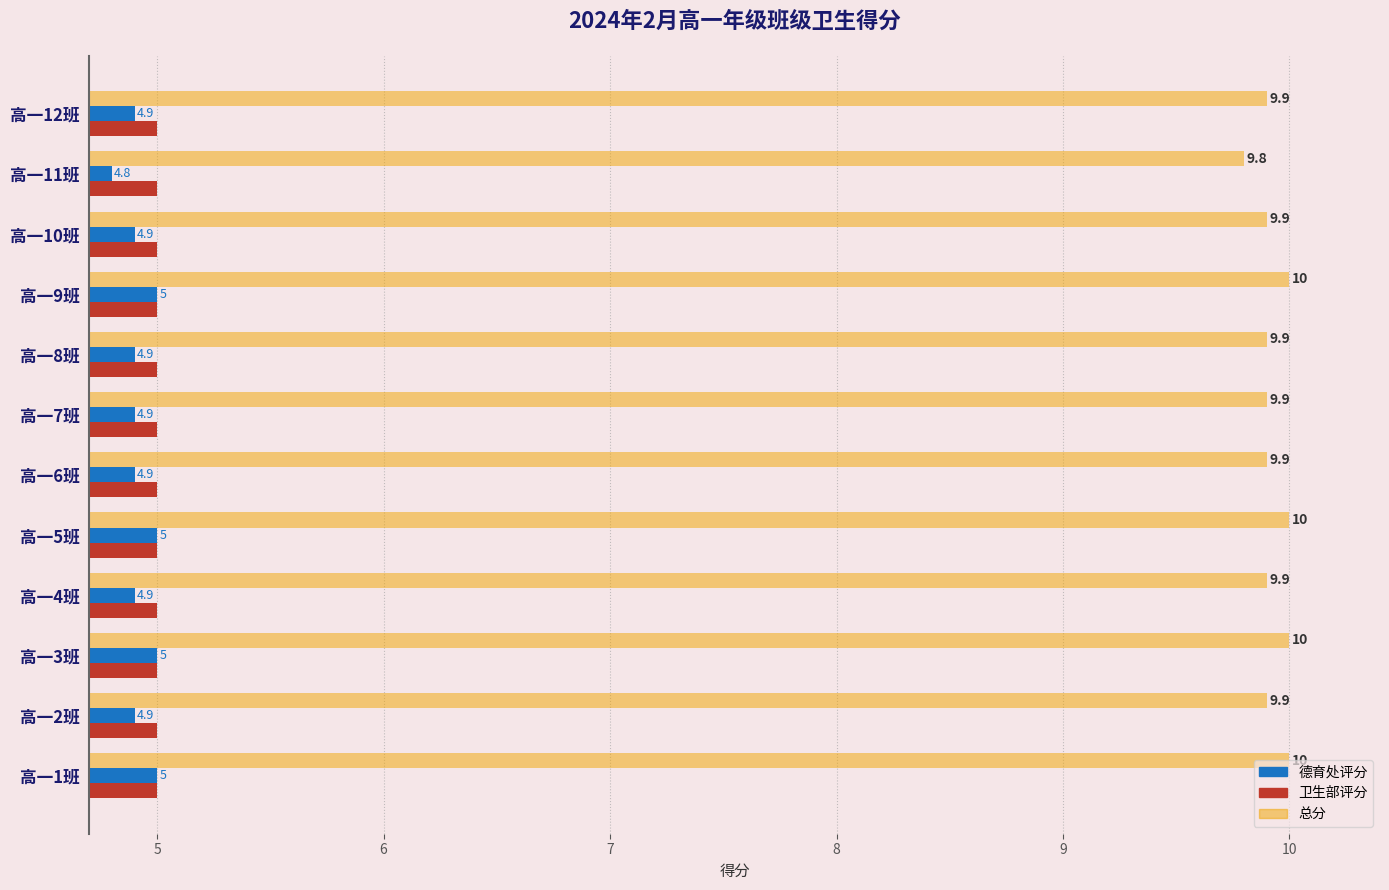

Is the value of 总分 at 高一9班 greater than the value of 德育处评分 at 高一10班?

Yes